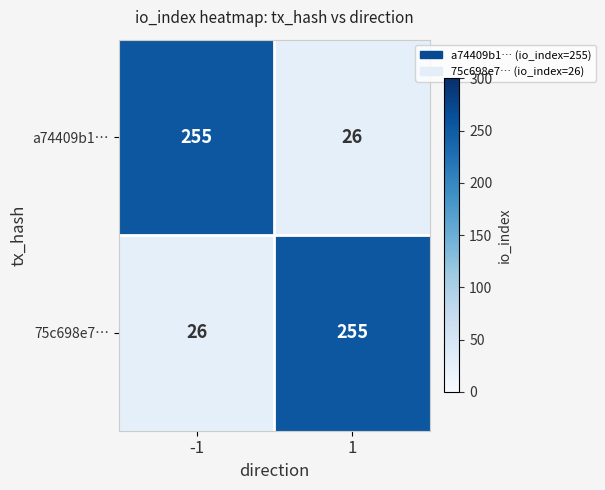

Reading left to right, what are all the values shown in this chart?

a74409b1…: -1=255	1=26
75c698e7…: -1=26	1=255